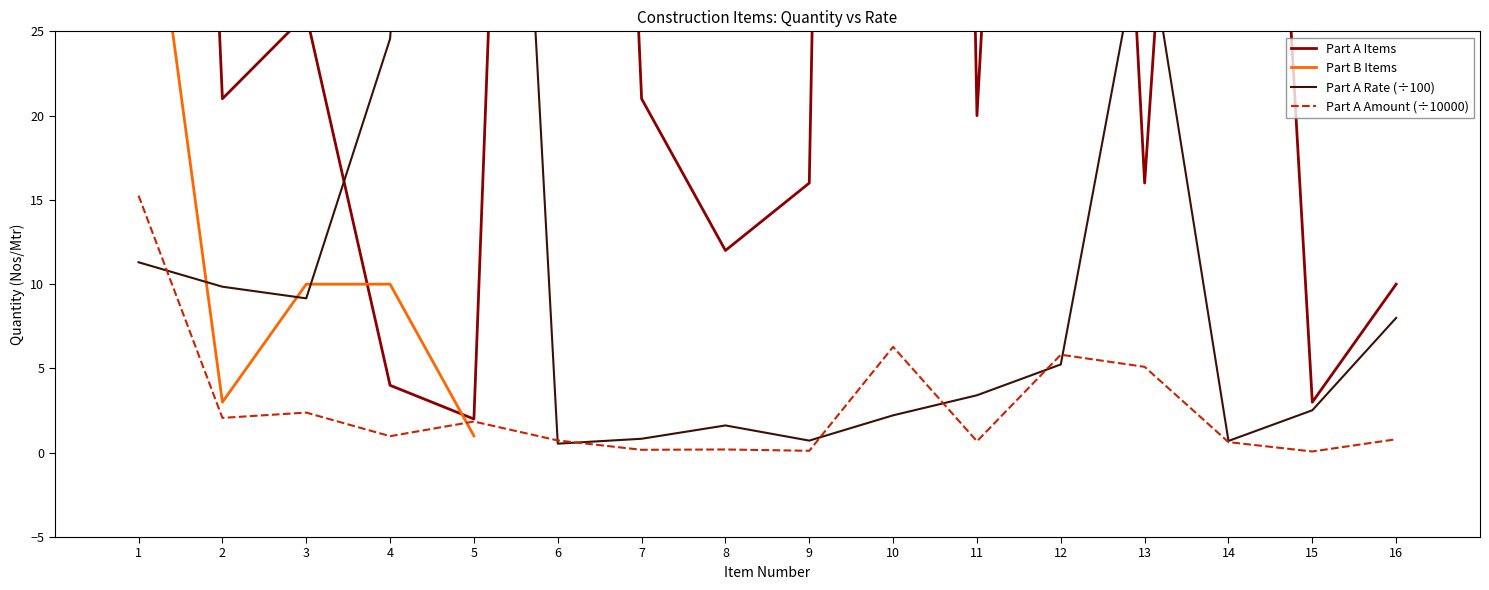

What is the approximate value at 4?

4